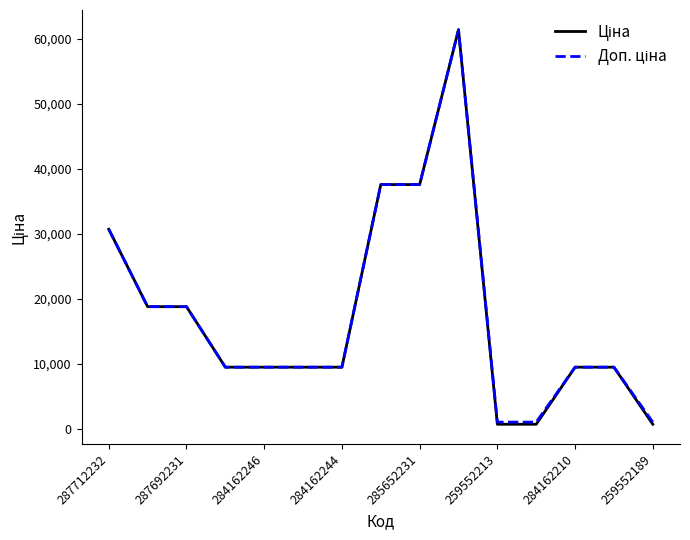

What is the greatest value displayed?

61434.3